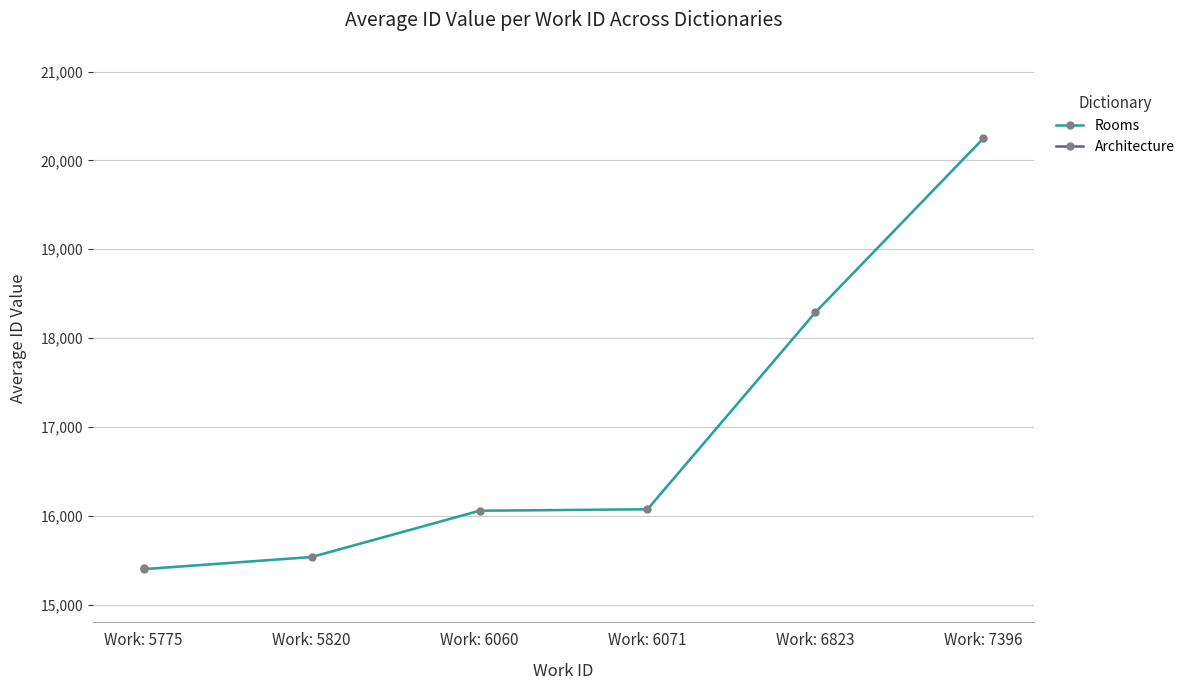

What are all the series names shown in the legend?

Rooms, Architecture